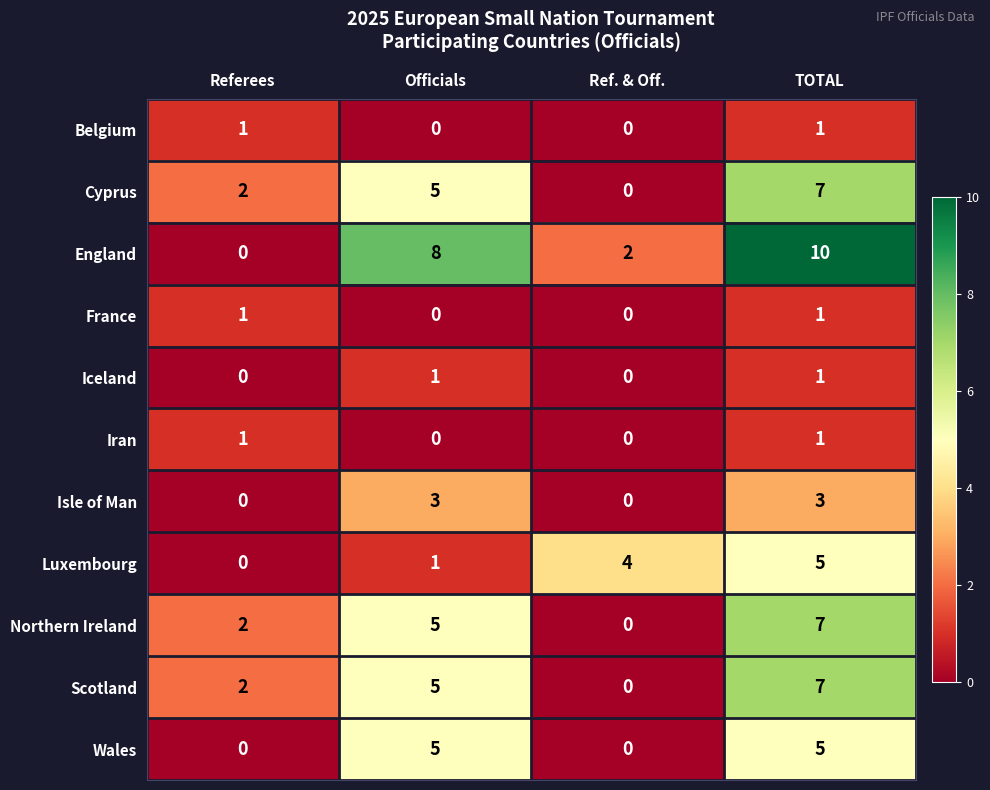

Which series has the largest range (max minus min)?

England